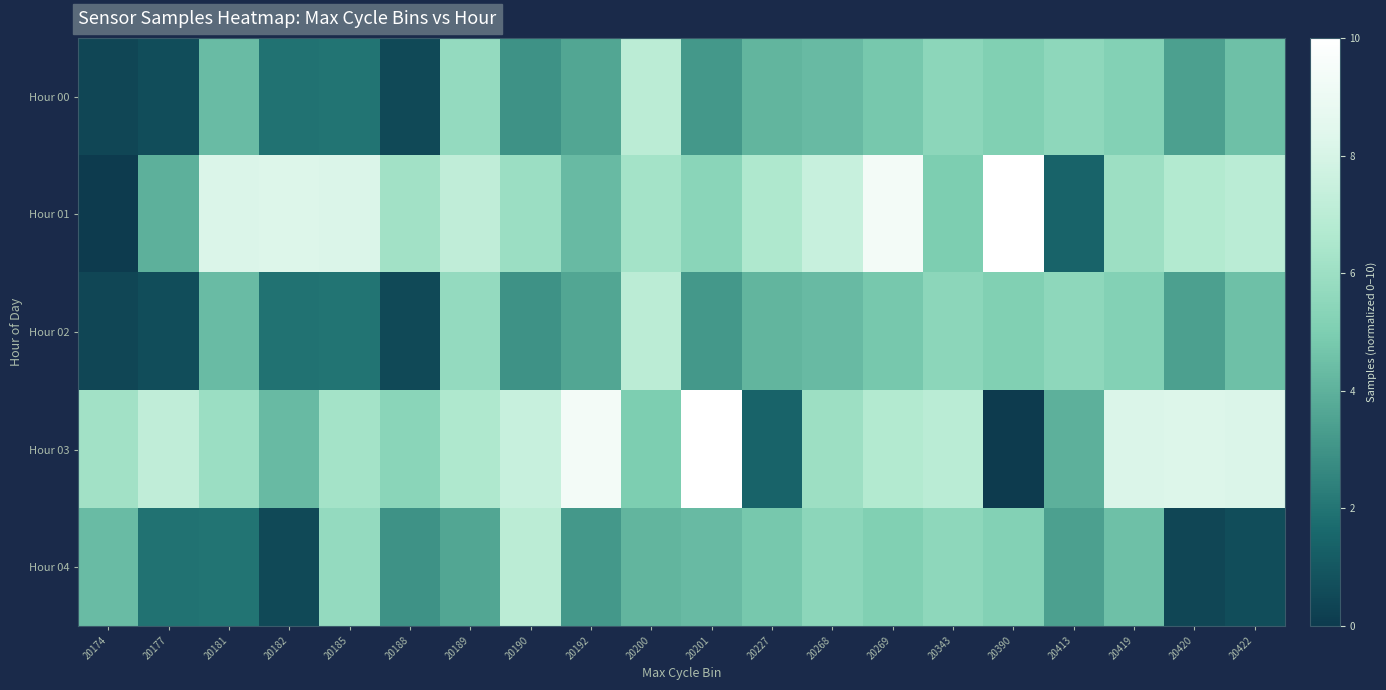

Reading right to left, list all the values displayed in this chart.

Hour 00: 20422=4.5	20420=3.4	20419=5.2	20413=5.5	20390=5.1	20343=5.4	20269=4.8	20268=4.3	20227=4.1	20201=3.1	20200=7.0	20192=3.6	20190=3.0	20189=5.7	20188=0.5	20185=2.0	20182=2.0	20181=4.4	20177=0.6	20174=0.4
Hour 01: 20422=7.0	20420=6.7	20419=6.0	20413=1.4	20390=10.0	20343=5.0	20269=9.4	20268=7.5	20227=6.6	20201=5.4	20200=6.2	20192=4.3	20190=6.0	20189=7.2	20188=6.1	20185=8.2	20182=8.2	20181=8.1	20177=4.0	20174=0.0
Hour 02: 20422=4.5	20420=3.4	20419=5.2	20413=5.5	20390=5.1	20343=5.4	20269=4.8	20268=4.3	20227=4.1	20201=3.1	20200=7.0	20192=3.6	20190=3.0	20189=5.7	20188=0.5	20185=2.0	20182=2.0	20181=4.4	20177=0.6	20174=0.4
Hour 03: 20422=8.2	20420=8.2	20419=8.1	20413=4.0	20390=0.0	20343=7.0	20269=6.7	20268=6.0	20227=1.4	20201=10.0	20200=5.0	20192=9.4	20190=7.5	20189=6.6	20188=5.4	20185=6.2	20182=4.3	20181=6.0	20177=7.2	20174=6.1
Hour 04: 20422=0.6	20420=0.4	20419=4.5	20413=3.4	20390=5.2	20343=5.5	20269=5.1	20268=5.4	20227=4.8	20201=4.3	20200=4.1	20192=3.1	20190=7.0	20189=3.6	20188=3.0	20185=5.7	20182=0.5	20181=2.0	20177=2.0	20174=4.4